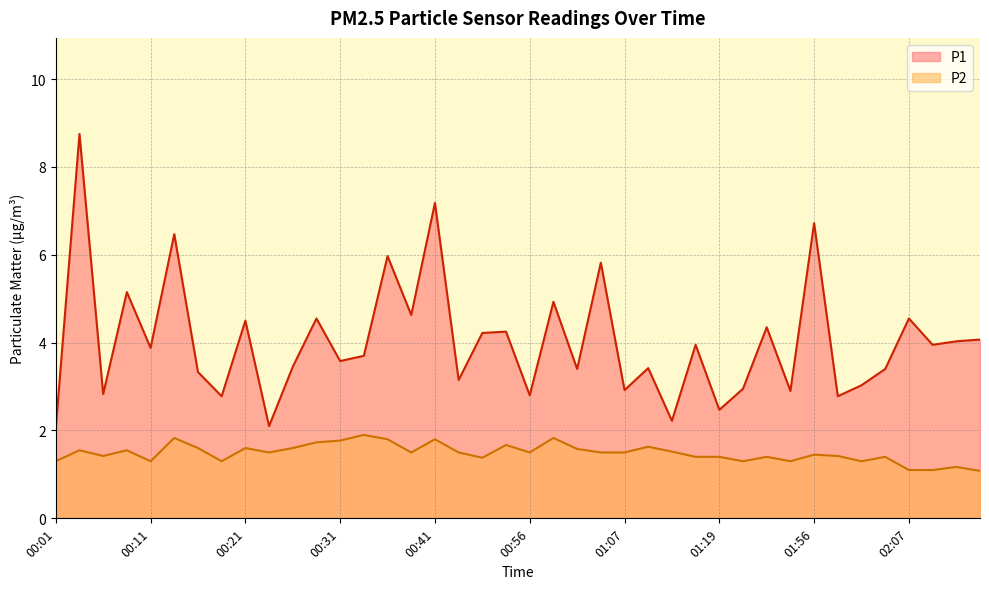

The P1 series shows 2.1 at 00:31. True or false?

False